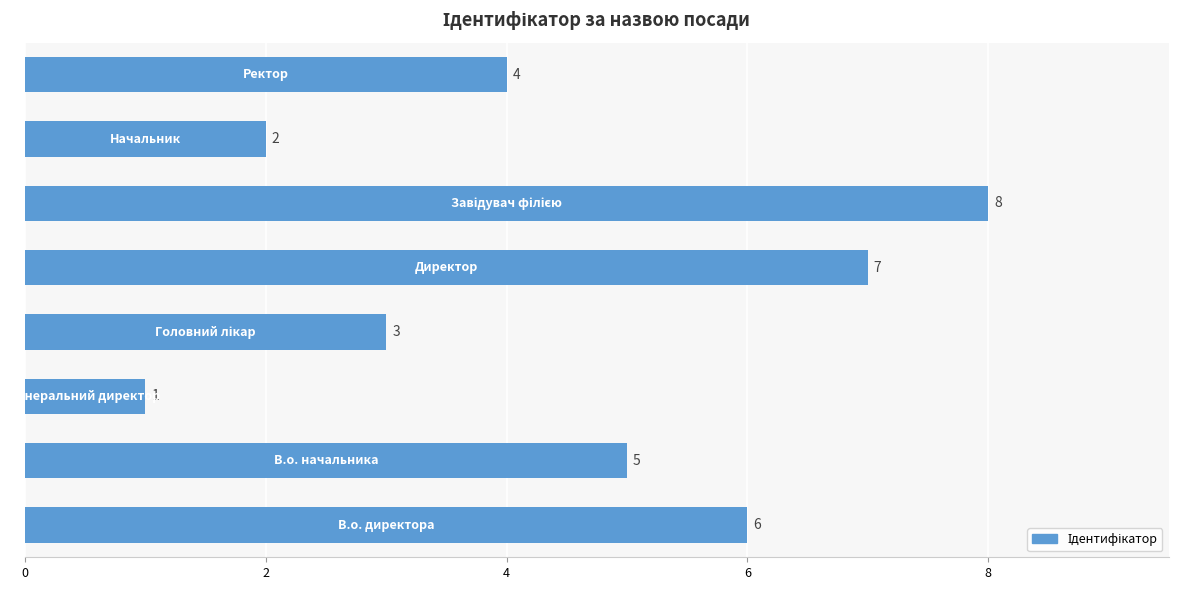

How many values are between 3 and 7?

5